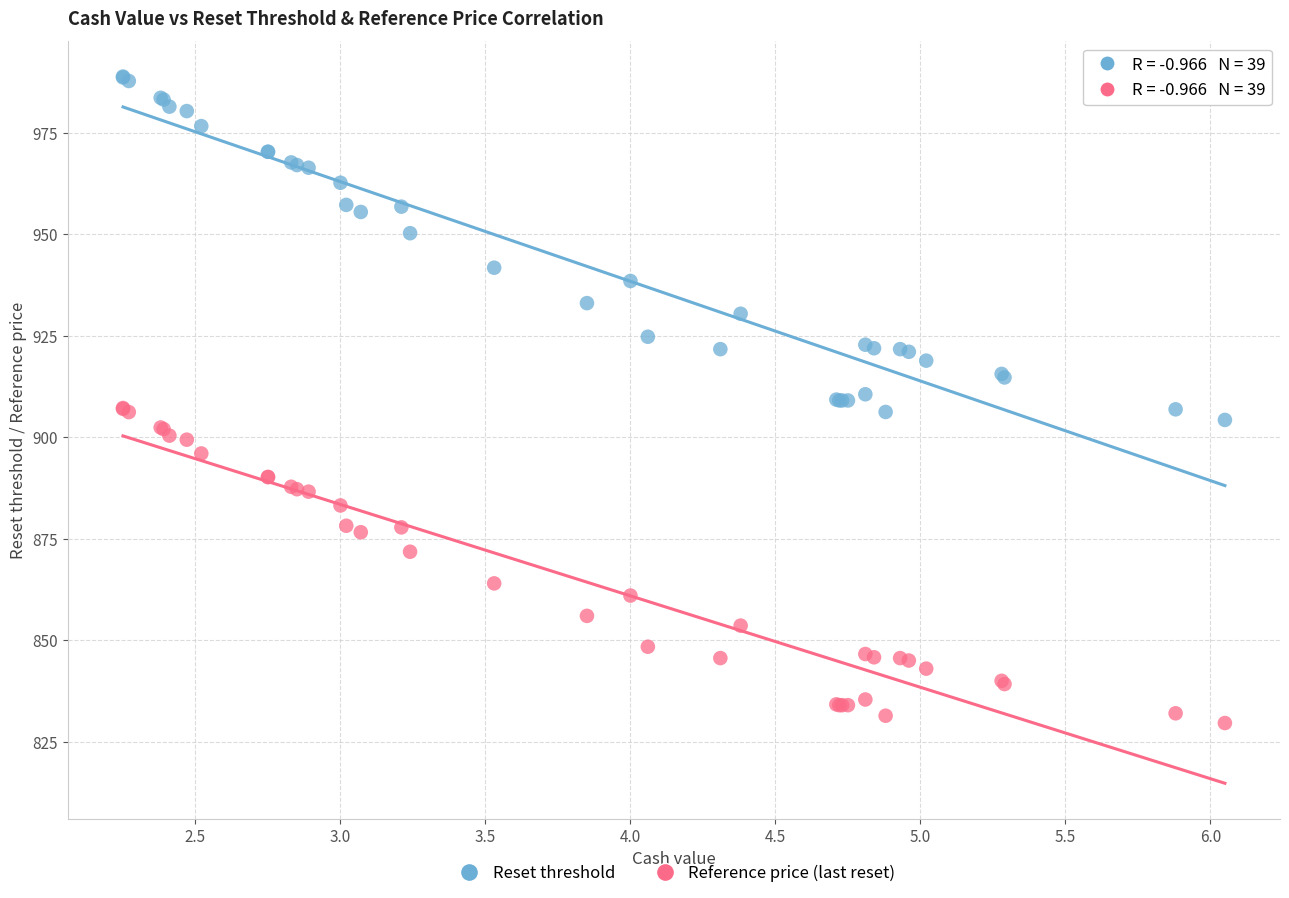

Which series has the widest spread of Y values?

Reset threshold